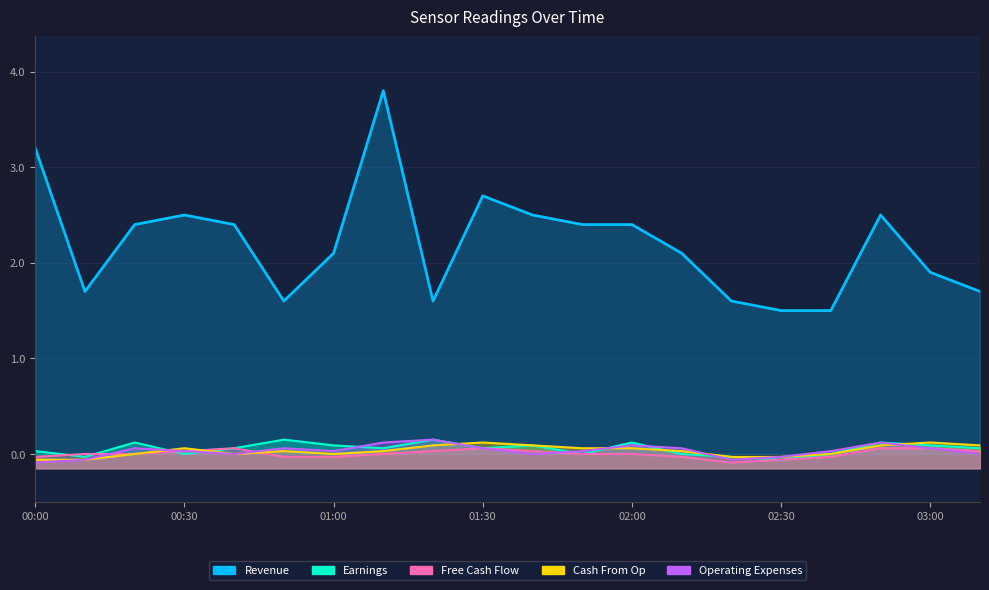

True or false: Revenue and Free Cash Flow cross at least once.

False